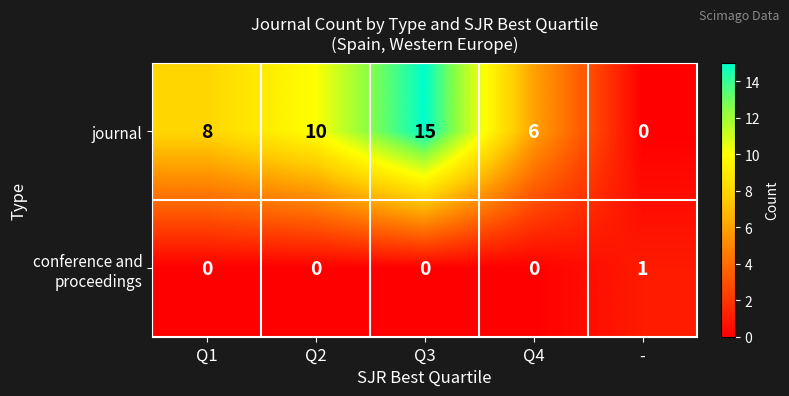

Is it true that journal equals 10 at Q2?

True